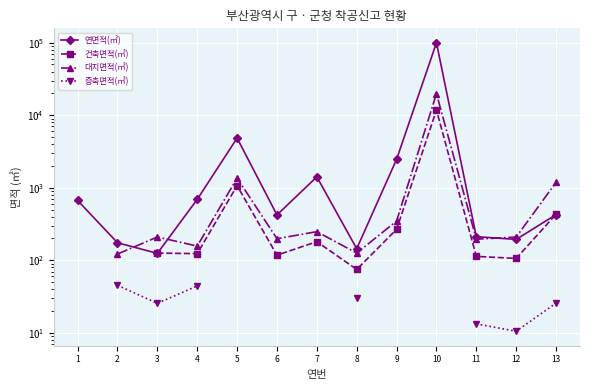

True or false: 건축면적(㎡) and 연면적(㎡) intersect in this chart.

True